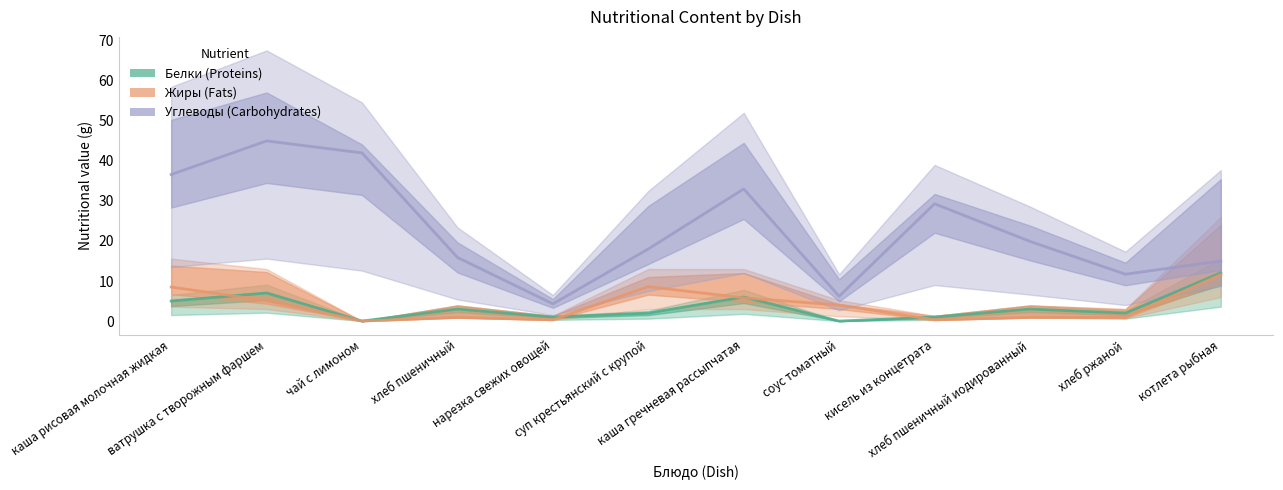

Reading left to right, list all the values displayed in this chart.

Белки: каша рисовая молочная жидкая=5.0	ватрушка с творожным фаршем=7.0	чай с лимоном=0.0	хлеб пшеничный=3.0	нарезка свежих овощей=1.0	суп крестьянский с крупой=2.0	каша гречневая рассыпчатая=6.0	соус томатный=0.0	кисель из концетрата=1.0	хлеб пшеничный иодированный=3.0	хлеб ржаной=2.0	котлета рыбная=12.0
Жиры: каша рисовая молочная жидкая=8.5	ватрушка с творожным фаршем=5.1	чай с лимоном=0.0	хлеб пшеничный=0.9	нарезка свежих овощей=0.3	суп крестьянский с крупой=8.6	каша гречневая рассыпчатая=5.8	соус томатный=4.0	кисель из концетрата=0.3	хлеб пшеничный иодированный=0.9	хлеб ржаной=0.9	котлета рыбная=11.6
Углеводы: каша рисовая молочная жидкая=36.6	ватрушка с творожным фаршем=45.0	чай с лимоном=42.0	хлеб пшеничный=15.9	нарезка свежих овощей=4.3	суп крестьянский с крупой=18.0	каша гречневая рассыпчатая=33.0	соус томатный=6.2	кисель из концетрата=29.3	хлеб пшеничный иодированный=19.9	хлеб ржаной=11.7	котлета рыбная=15.0